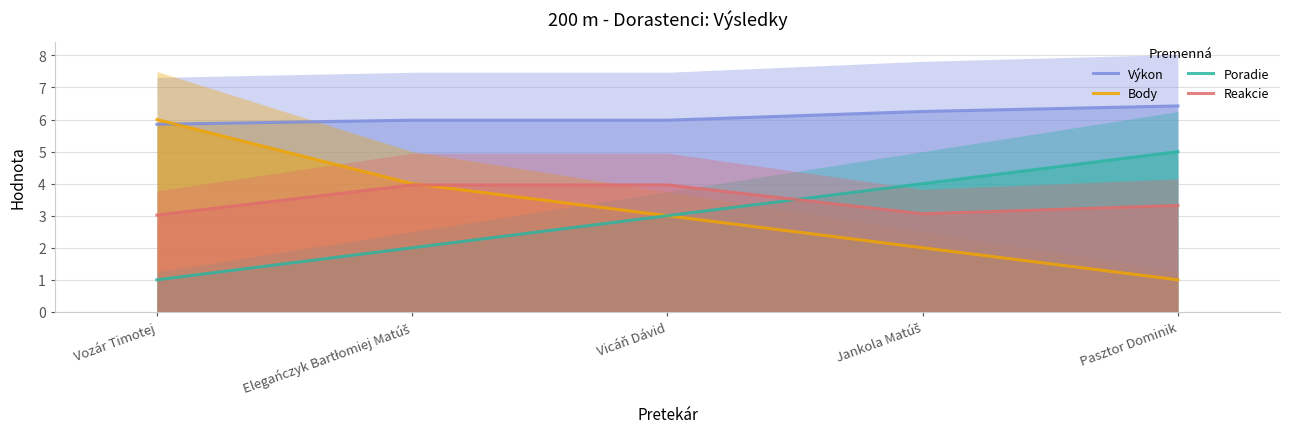

The value of Reakcie at Vozár Timotej is 4.5. True or false?

False